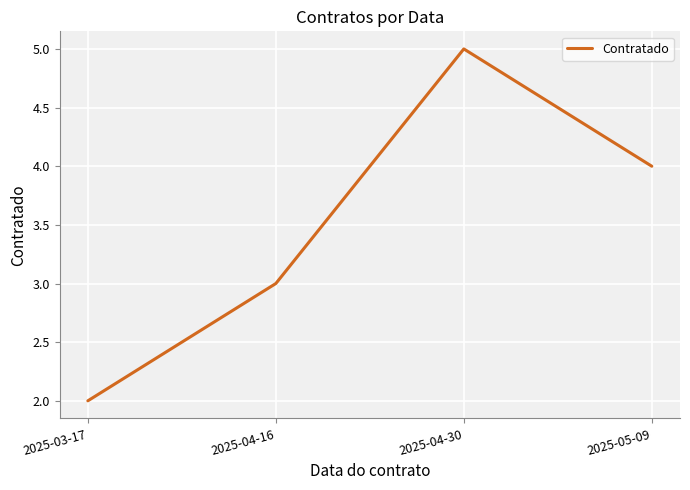

How many values are below 4?

2